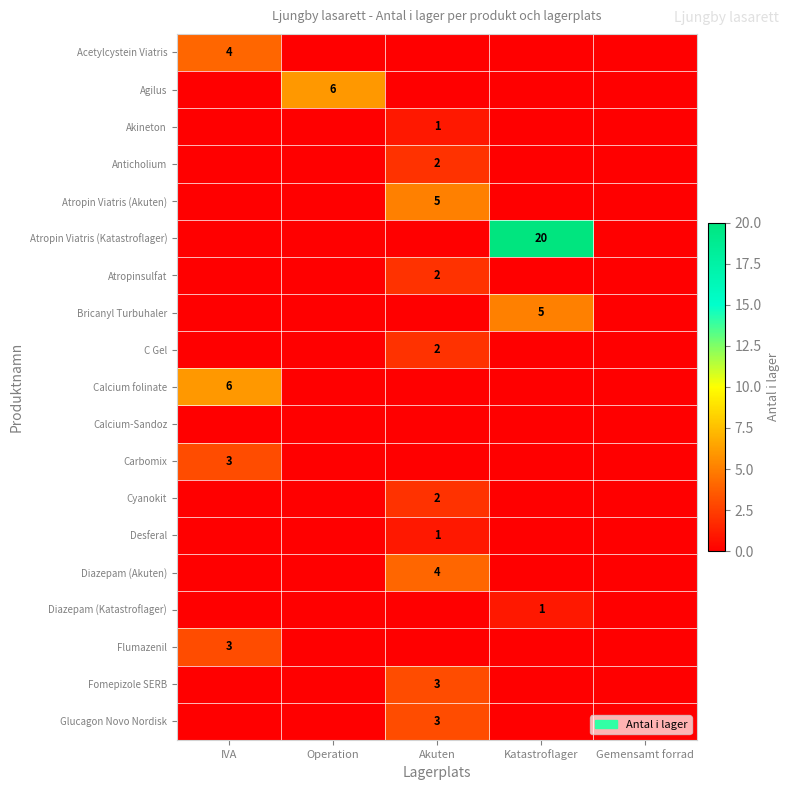

The Calcium folinate series shows 9 at IVA. True or false?

False